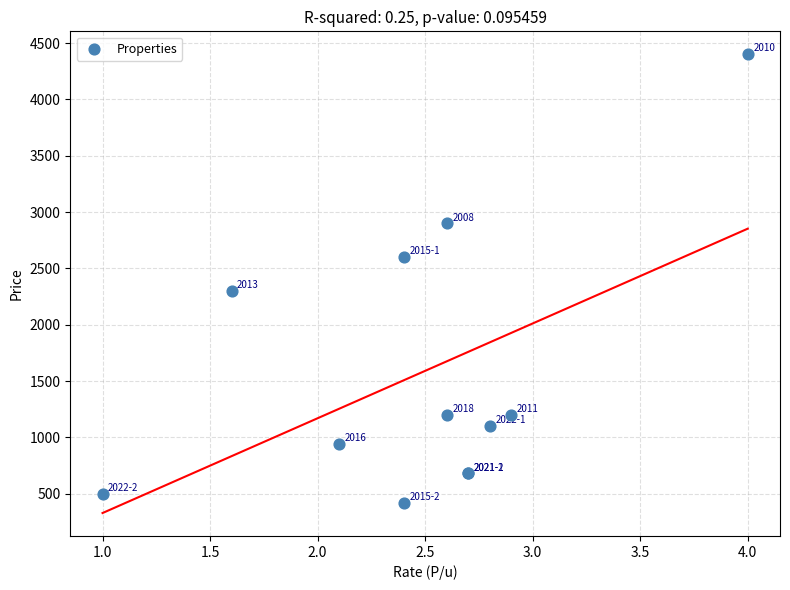

What Y value in the scatter plot is closest to 2410?

2300